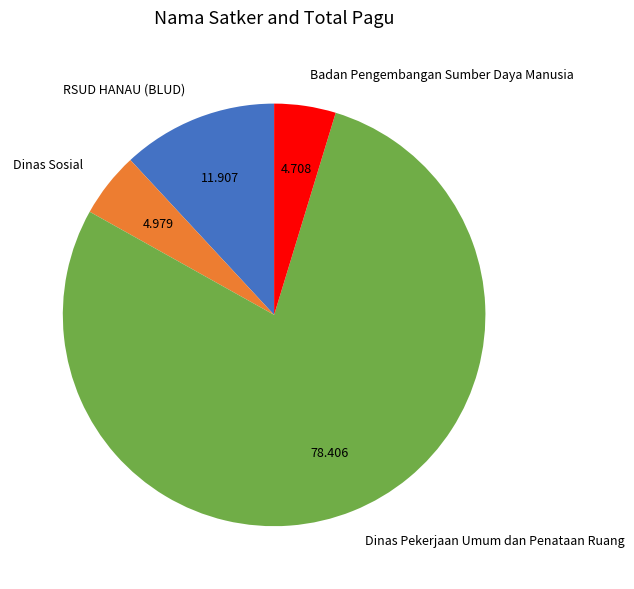

Is it true that Dinas Pekerjaan Umum dan Penataan Ruang is 5% of the pie?

False